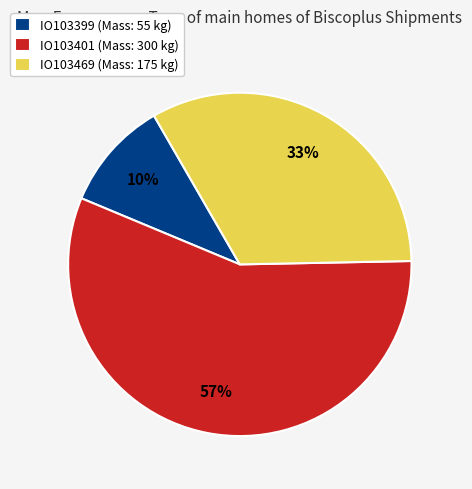

To the nearest percent, what percentage of the pie is IO103469?

33%